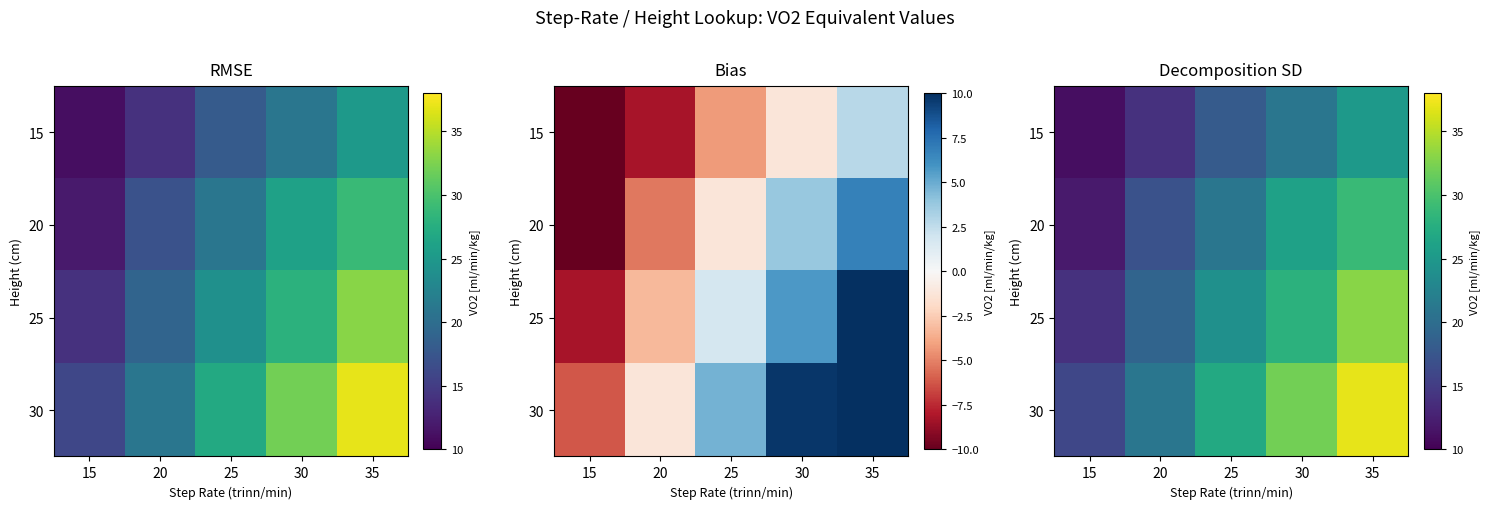

Between 20 and 30, which is larger?

30